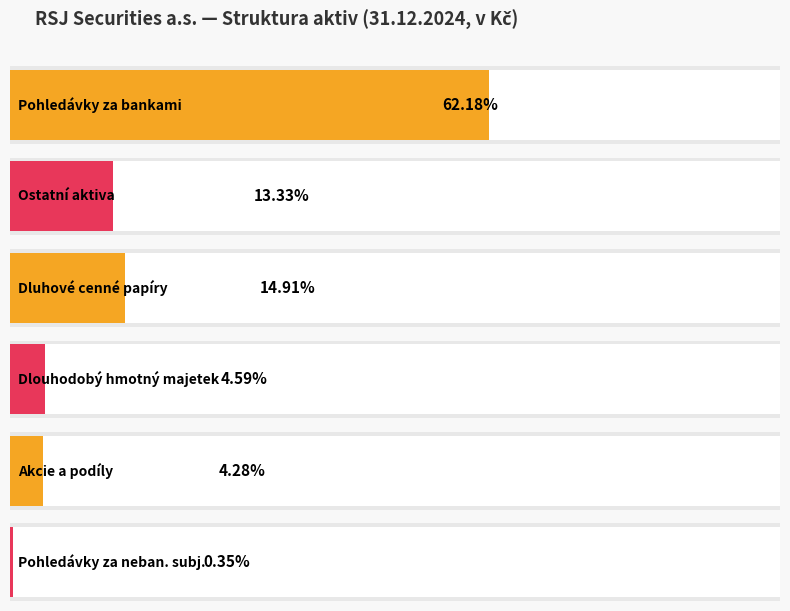

Does the chart contain stacked bars?

No